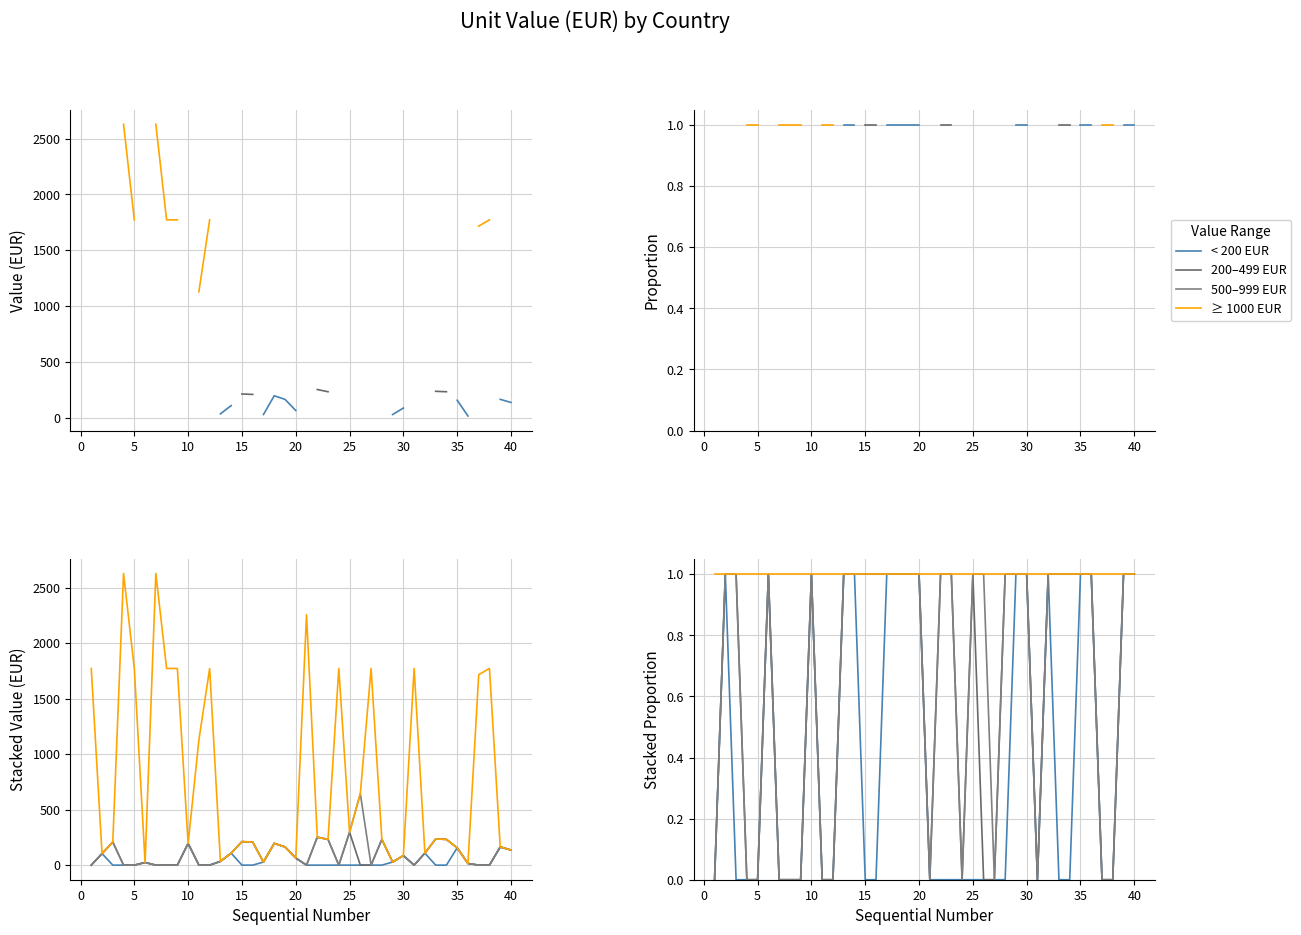

Count the number of data series in this chart.

4